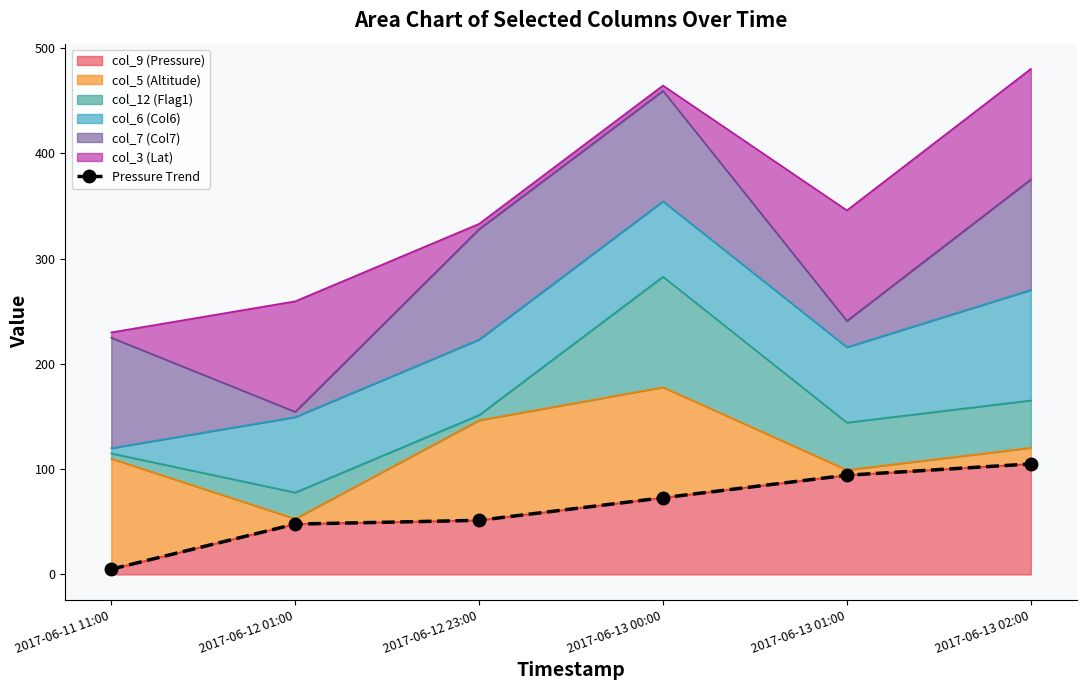

Which category has the lowest value across all series?

2017-06-11 11:00